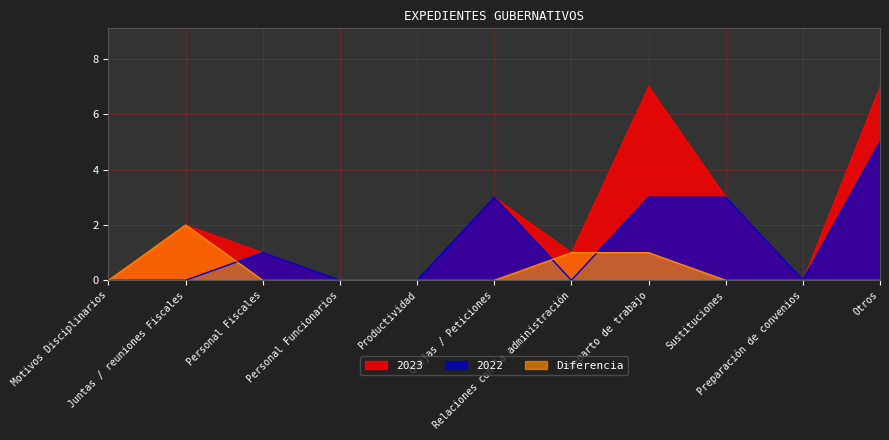

True or false: Diferencia has a value of -1 at Personal Funcionarios.

False